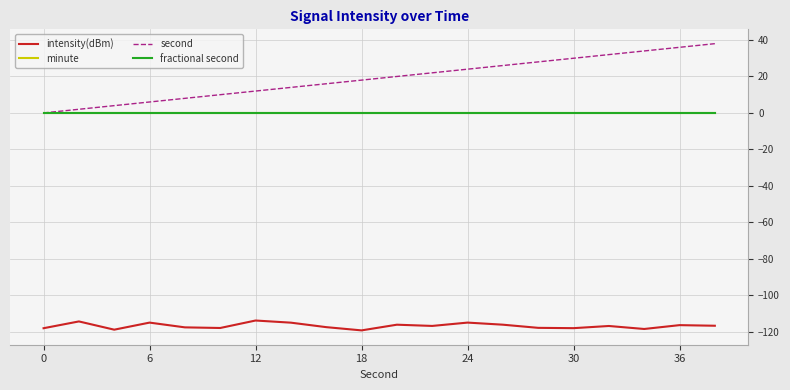

Does the chart have visible grid lines?

Yes